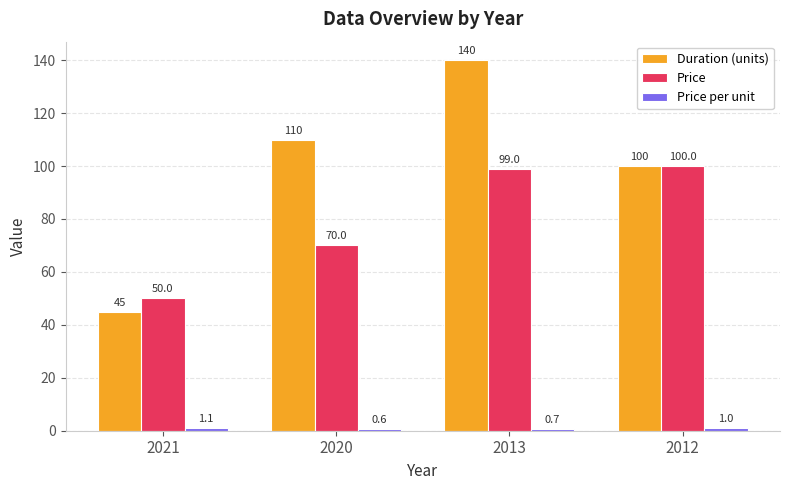

At which category is the sum across all series the highest?

2013